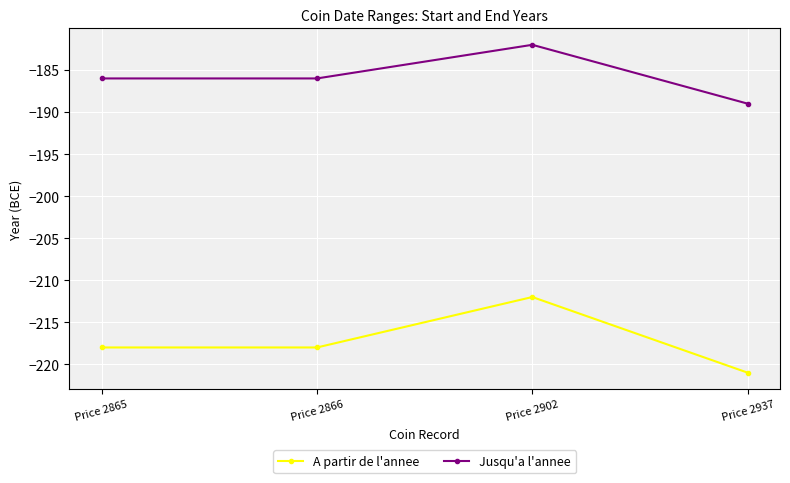

Which category has the highest value in the A partir de l'annee series?

Price 2902